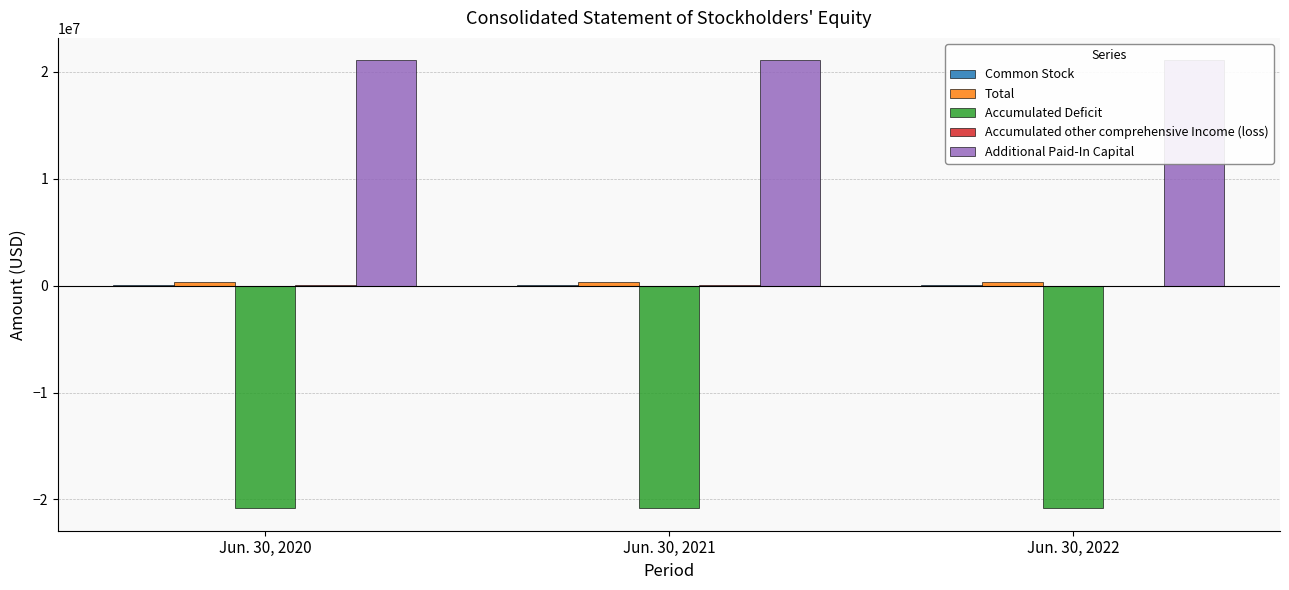

Is it true that Total equals 345939 at Jun. 30, 2021?

True